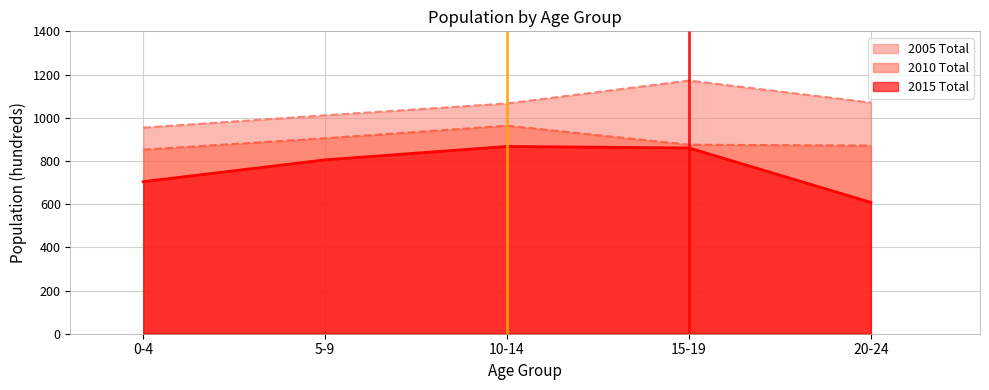

What is the difference between the highest and lowest values at 0-4?

250